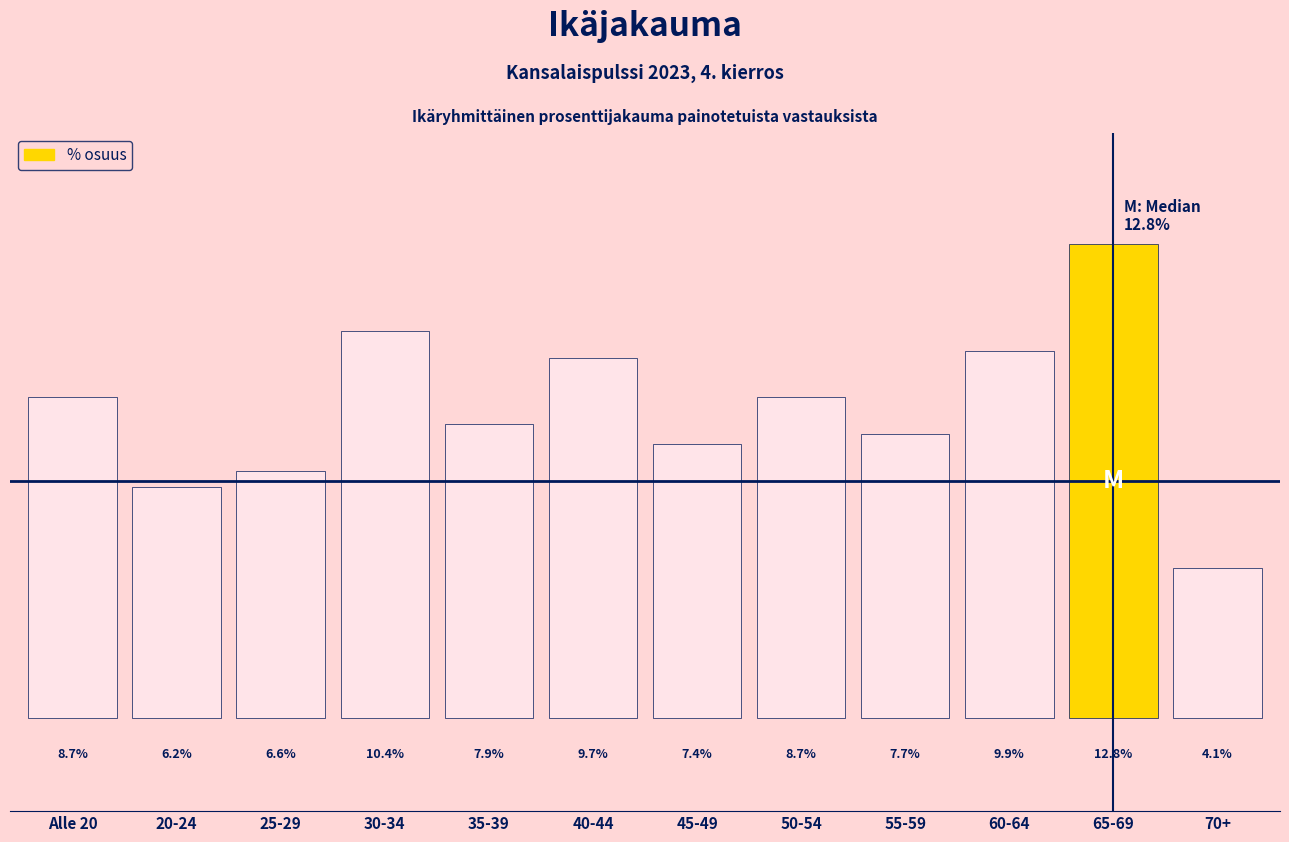

Between 45-49 and 40-44, which is larger?

40-44